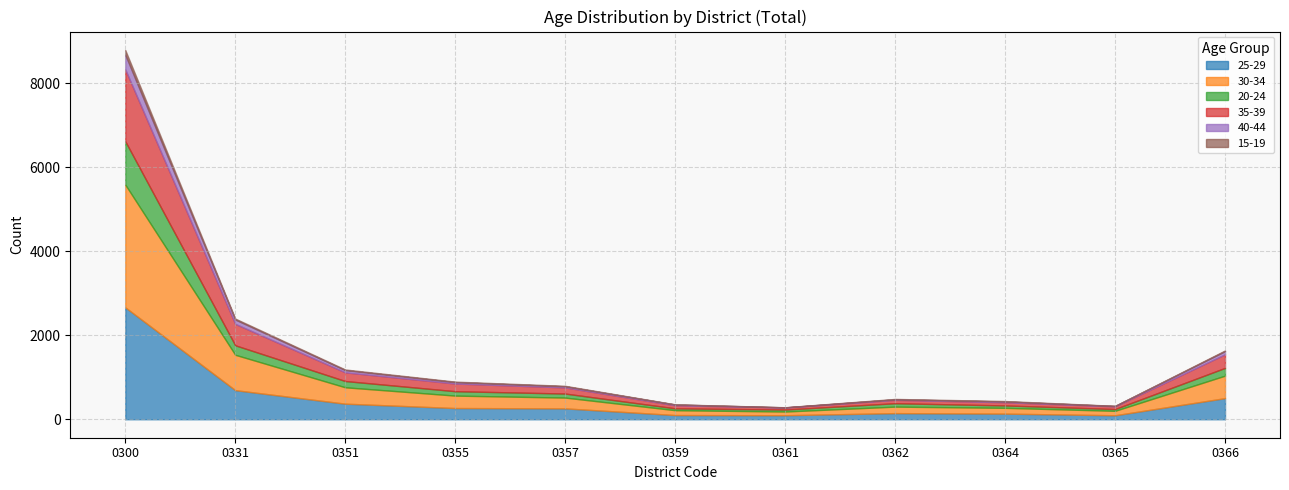

What are all the series names shown in the legend?

25-29, 30-34, 20-24, 35-39, 40-44, 15-19